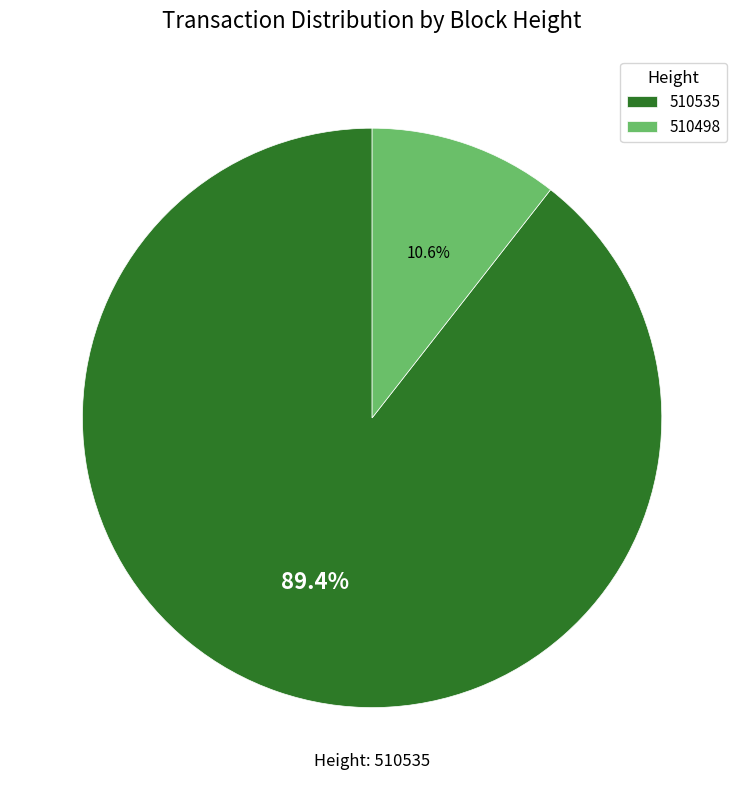

Combined, what portion of the pie is 510498 and 510535?

100.0%